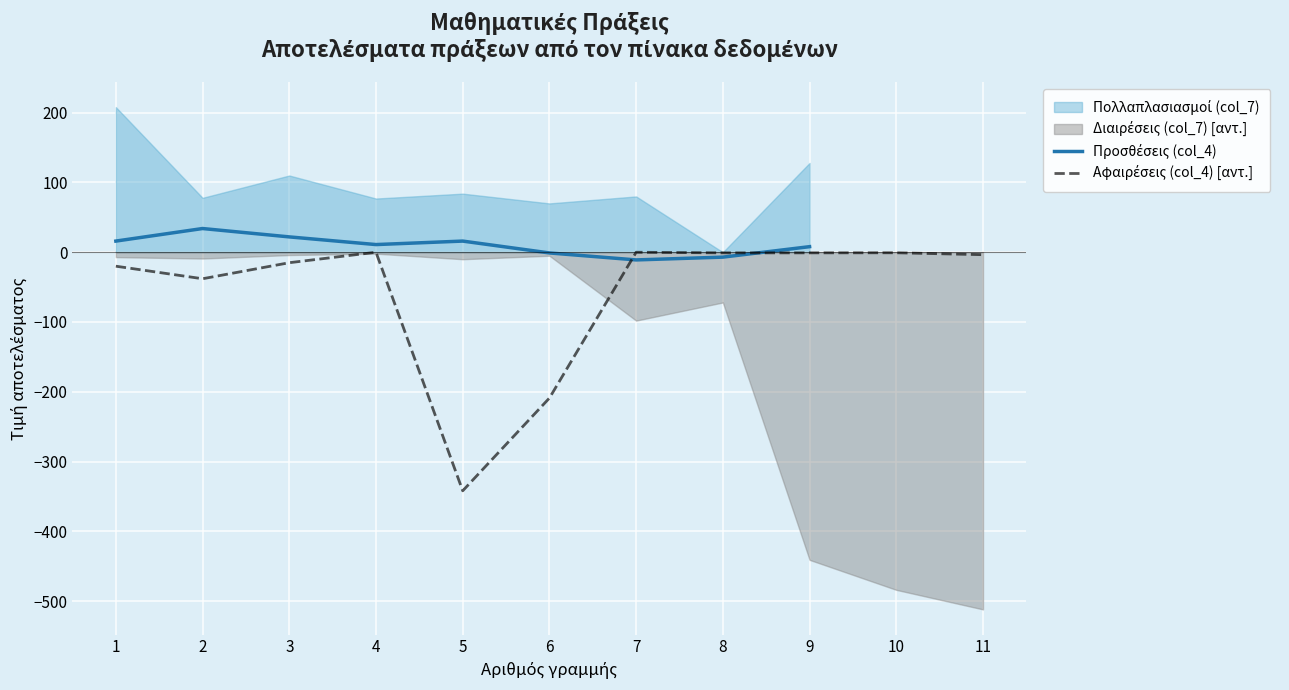

Between which two adjacent categories do Προσθέσεις (col_4) and Αφαιρέσεις (col_4) [αντ.] first intersect?

6 and 7